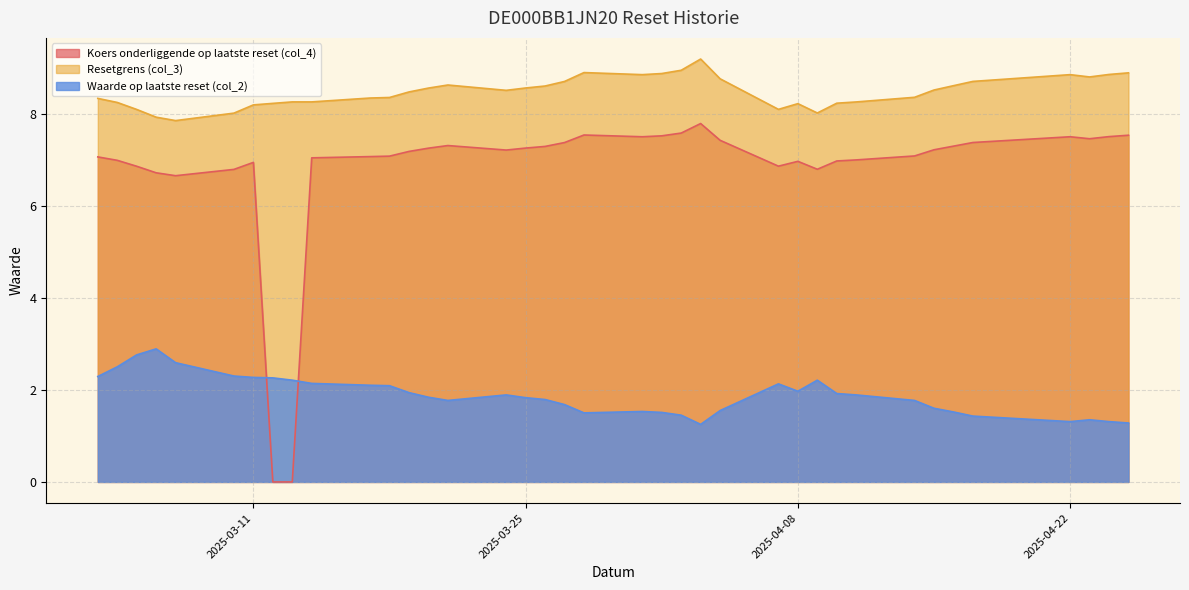

True or false: Koers onderliggende op laatste reset (col_4) and Resetgrens (col_3) cross at least once.

False